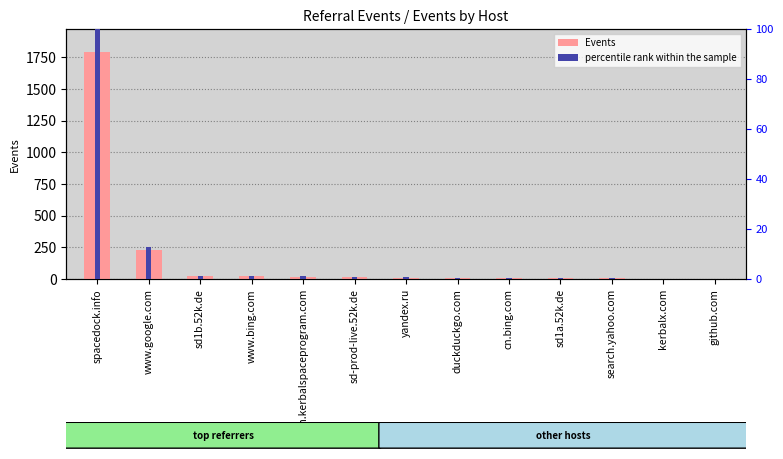

What are all the series names shown in the legend?

Events, percentile rank within the sample